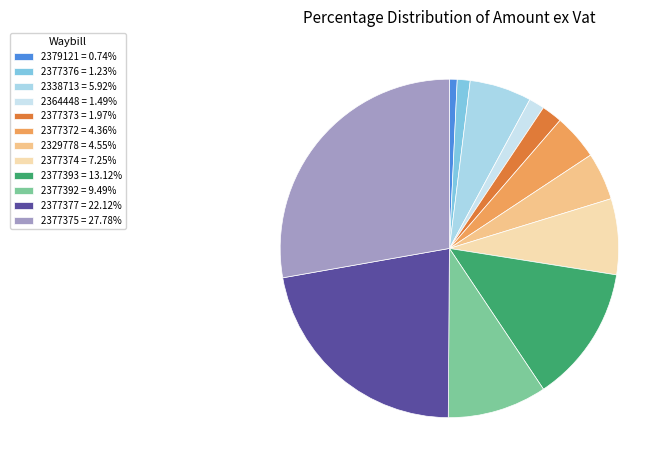

How many slices are in this pie chart?

12